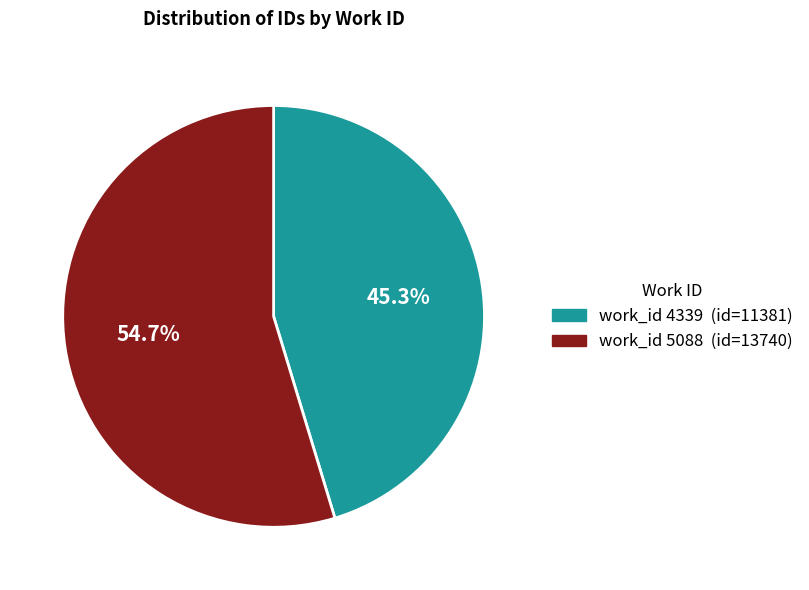

Is there a majority slice in this chart?

Yes